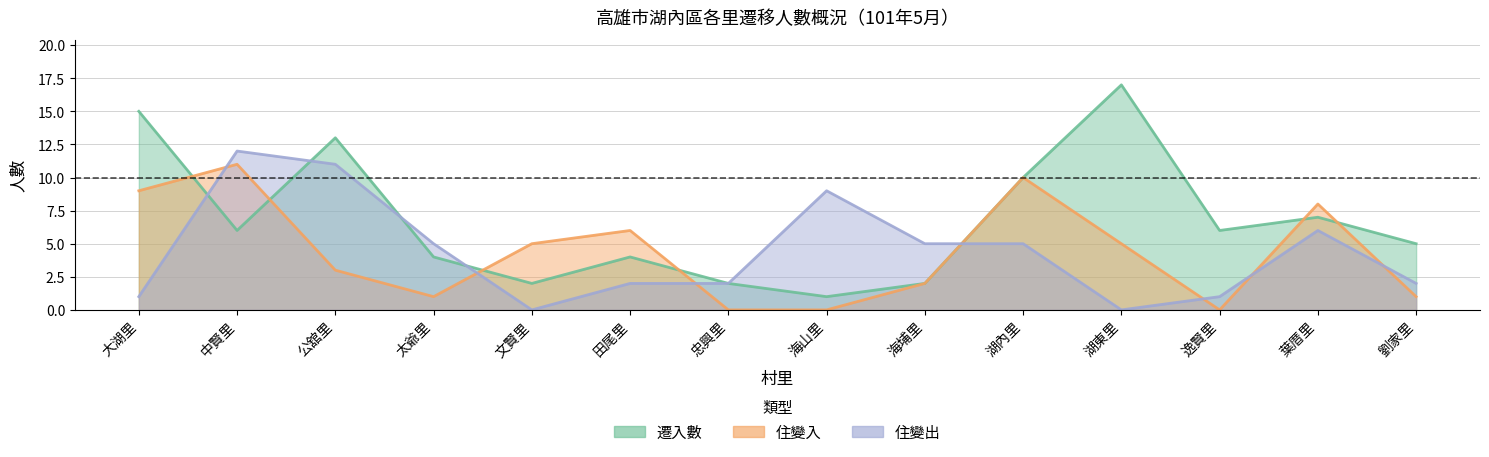

How many values in the 住變入 series exceed 5?

5